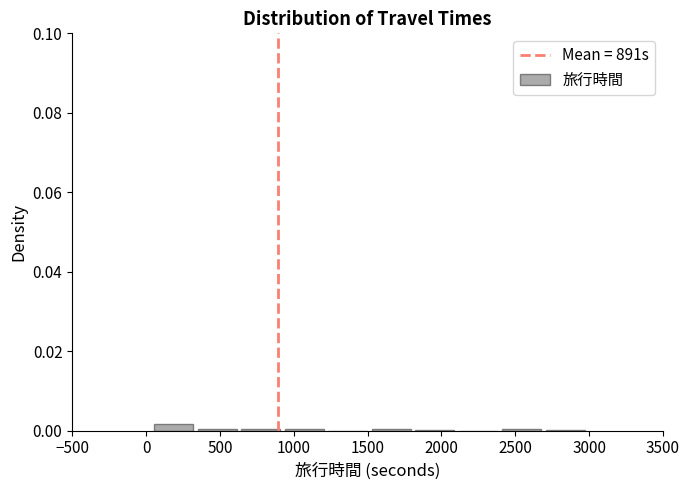

Reading left to right, list every bar in this chart as the range it spans on the x-axis followed by its height. Neither the bar edges nor the heights are printed on the chart, so give them approximately, as read against the axes.

50 to 350: under 0.002
350 to 650: under 0.002
650 to 950: under 0.002
950 to 1250: under 0.002
1250 to 1550: 0
1550 to 1800: under 0.002
1800 to 2100: under 0.002
2100 to 2400: 0
2400 to 2700: under 0.002
2700 to 3000: under 0.002